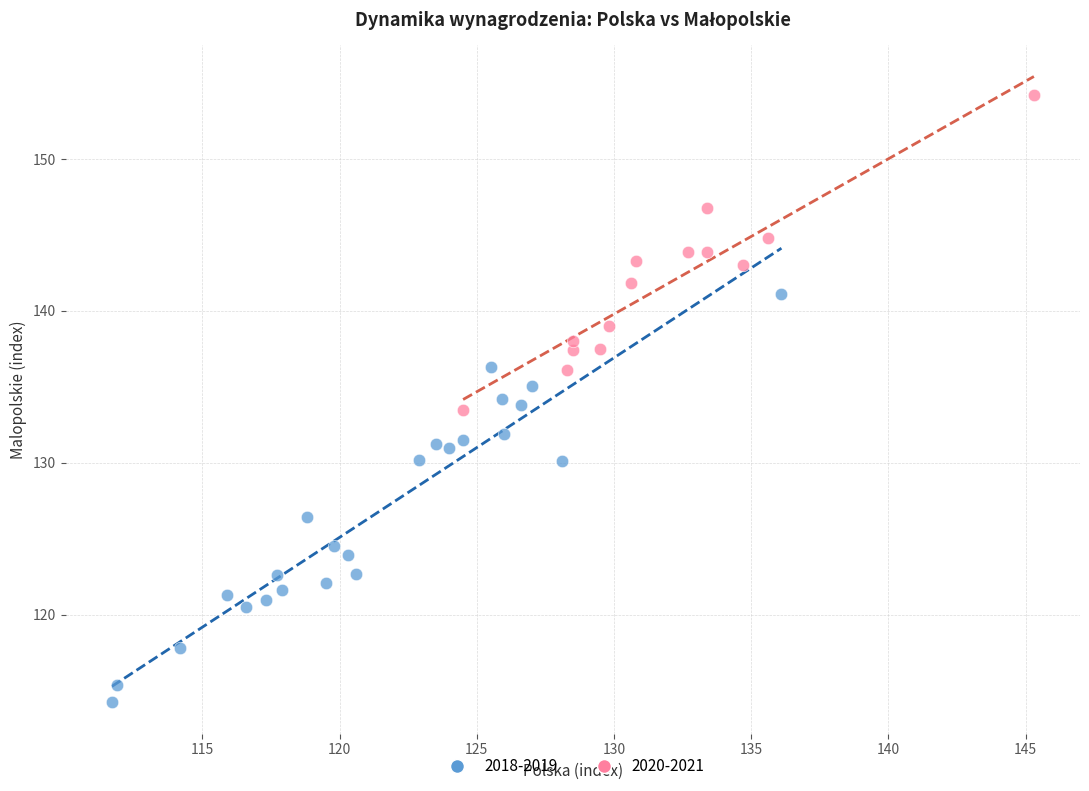

Which series contains the highest Y value?

2020-2021